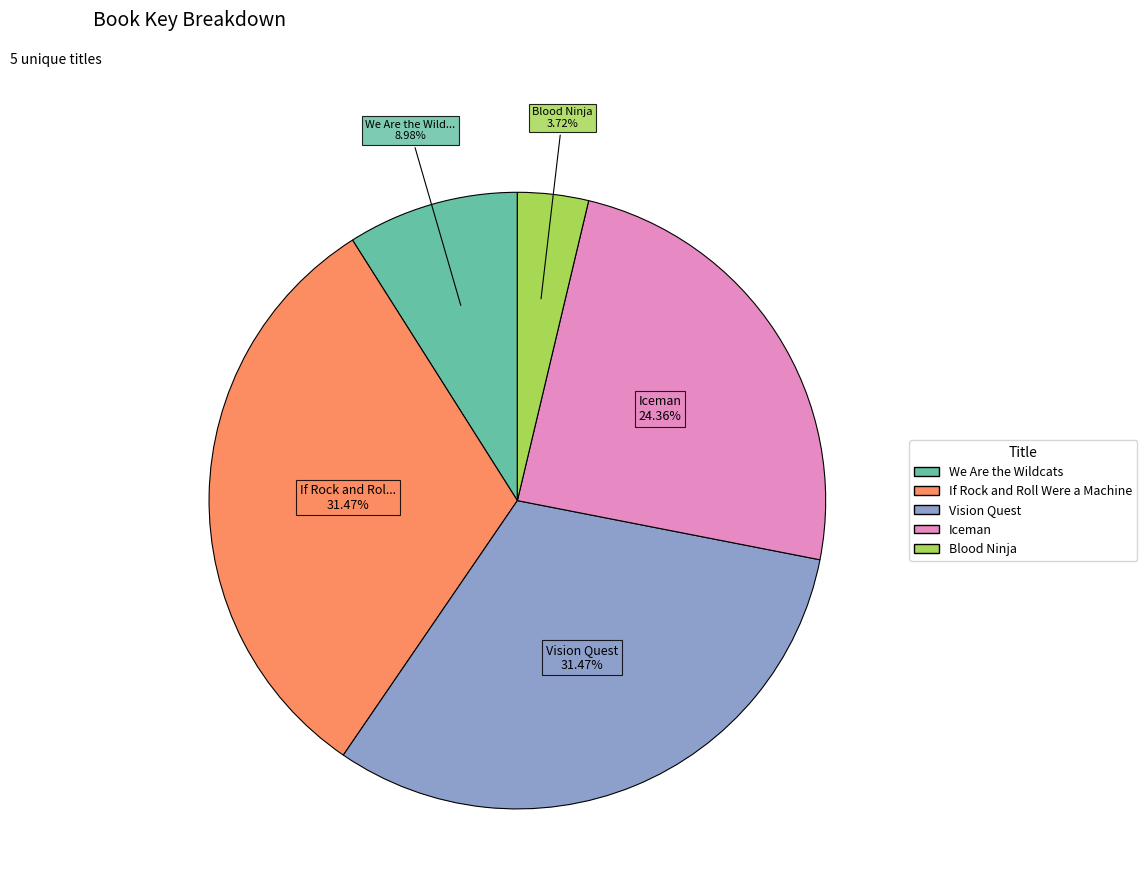

True or false: Iceman accounts for 24% of the total.

True